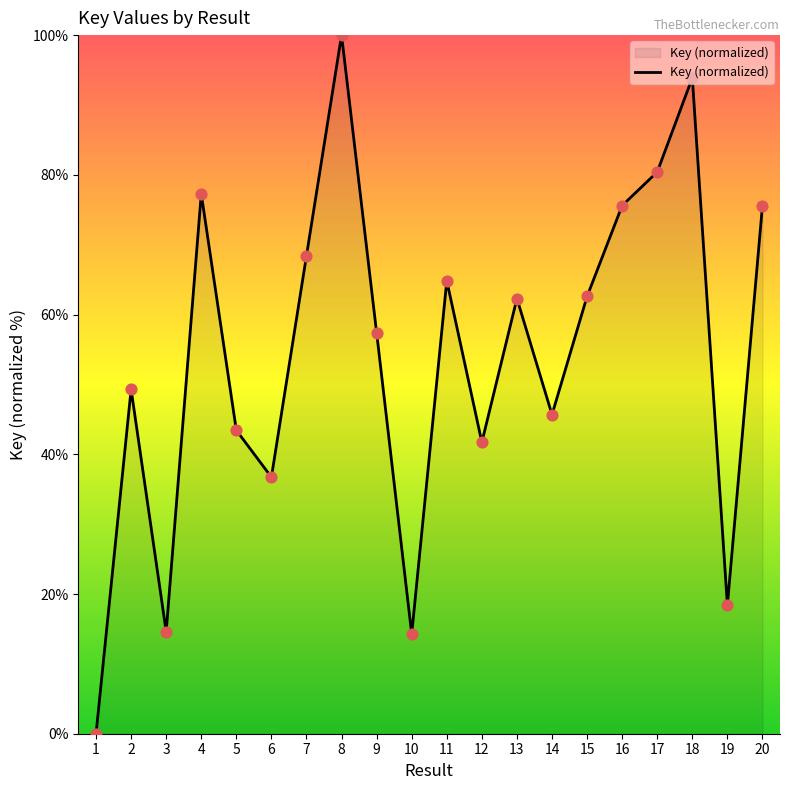

Approximately how many times larger is the value at 9 compared to 6?

1.6